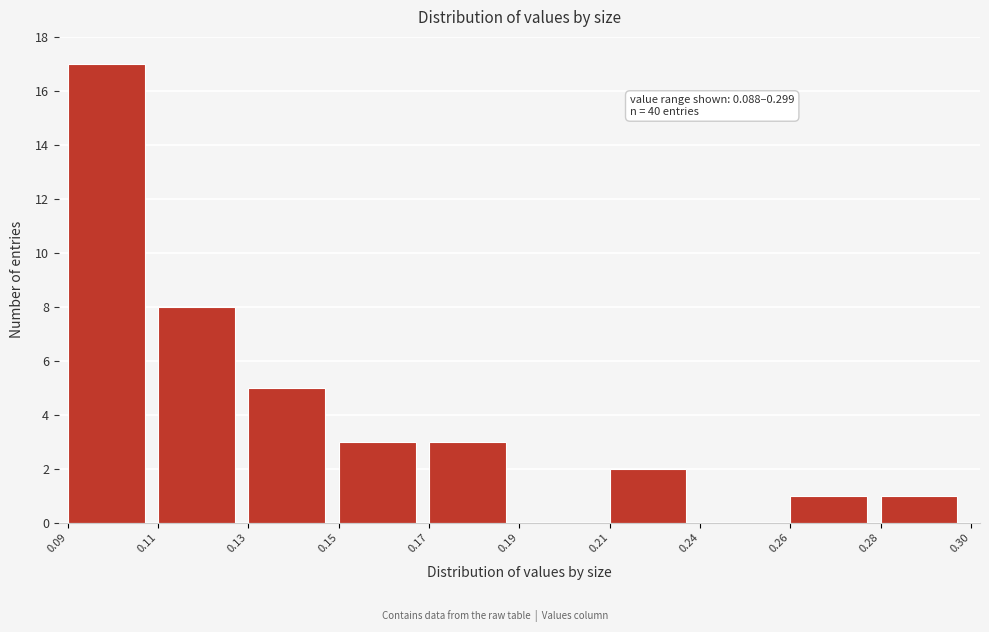

Reading left to right, what are all the values shown in this chart?

0.09=17	0.11=8	0.13=5	0.15=3	0.17=3	0.19=0	0.21=2	0.24=0	0.26=1	0.28=1